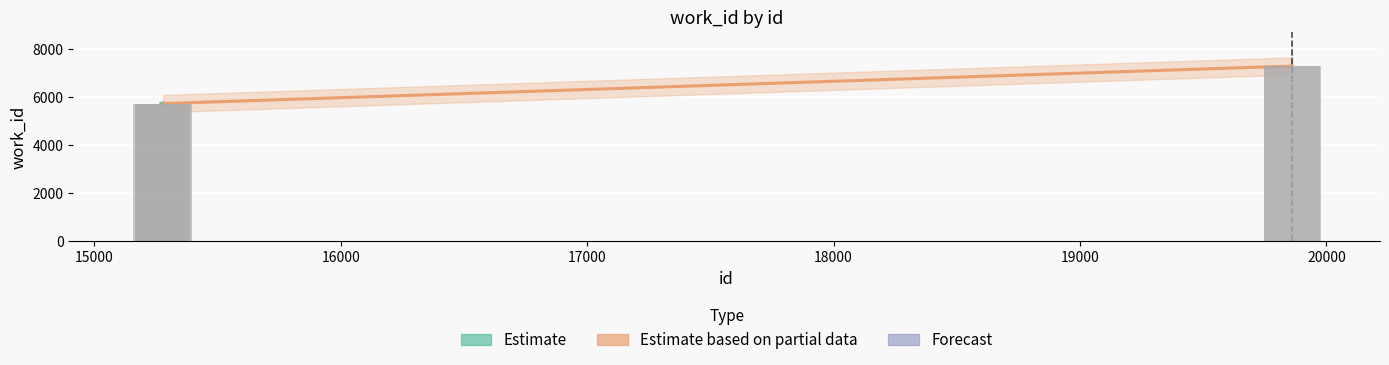

What is the minimum value shown in the chart?

5729